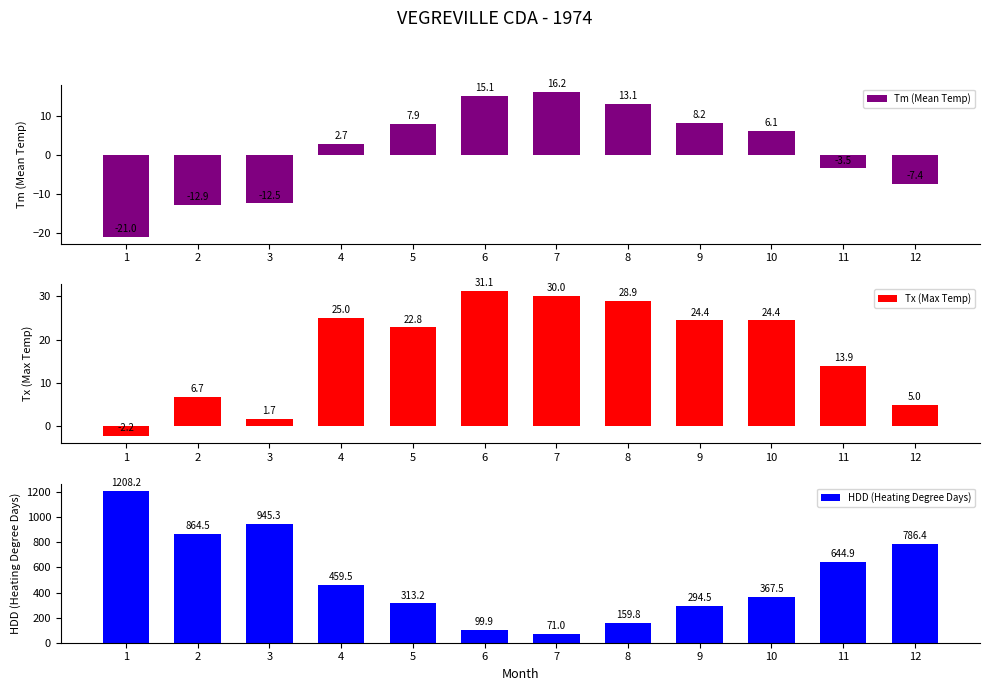

At which label does Tm (Mean Temp) first exceed 6?

5